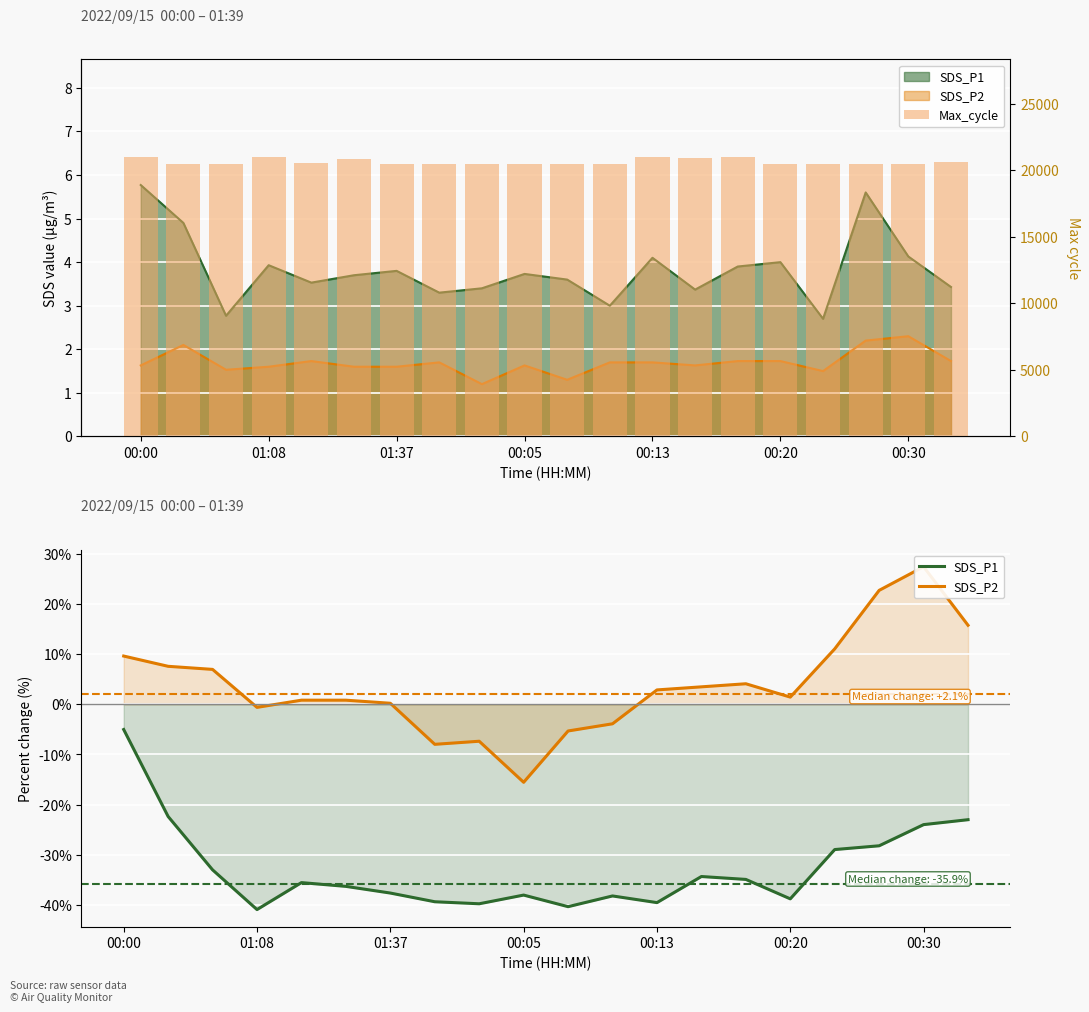

How many values in the SDS_P1 series are below -35?

11